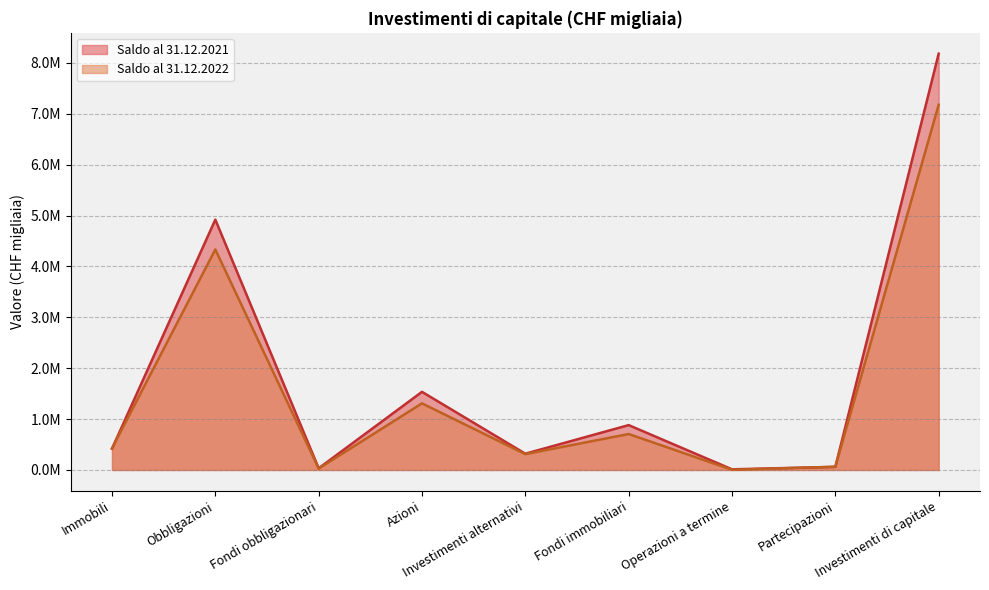

What is the value of the Saldo al 31.12.2021 point at the 2nd from the left?

4919727